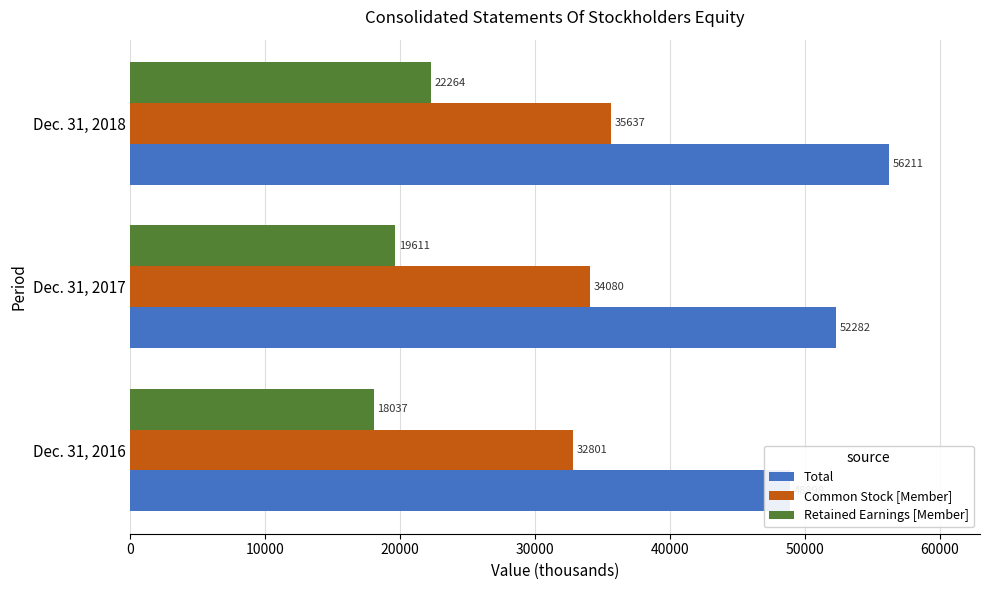

Does the chart contain any negative values?

No